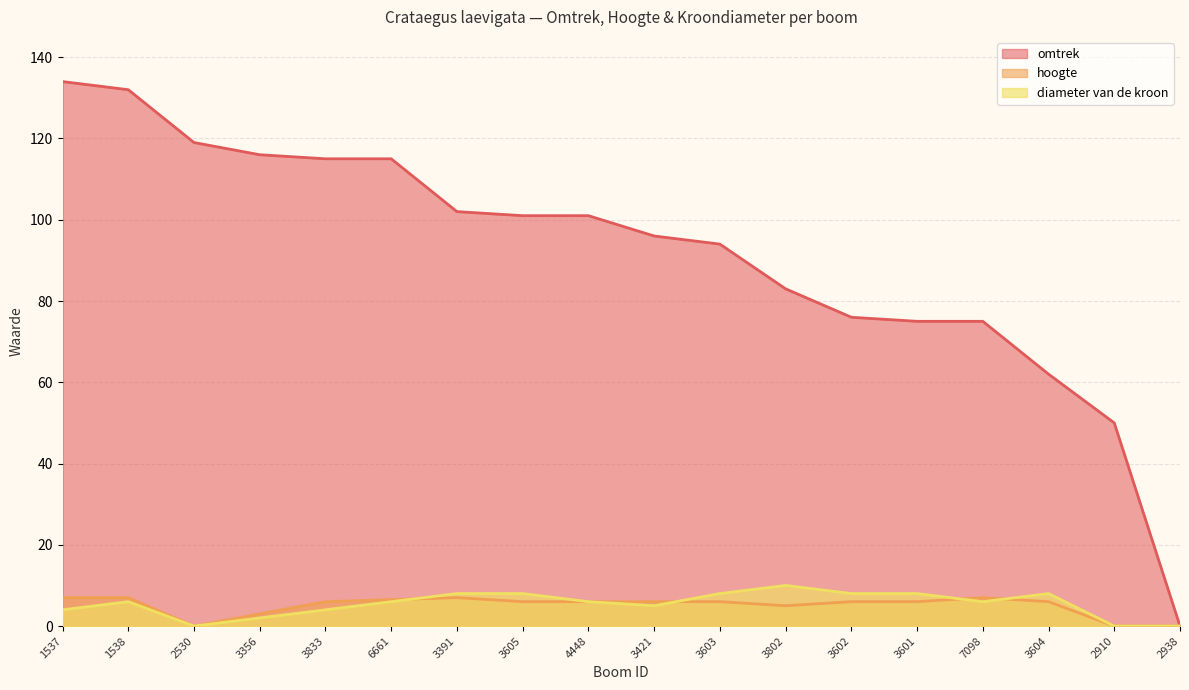

Where is omtrek nearest to the value 67?

3604